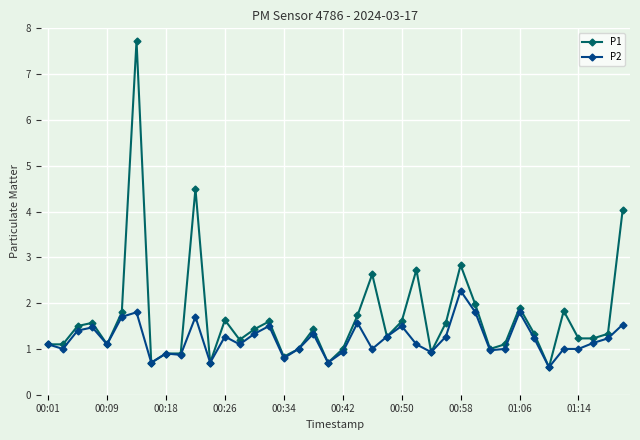

True or false: P2 has more than 1 interior local peaks.

True